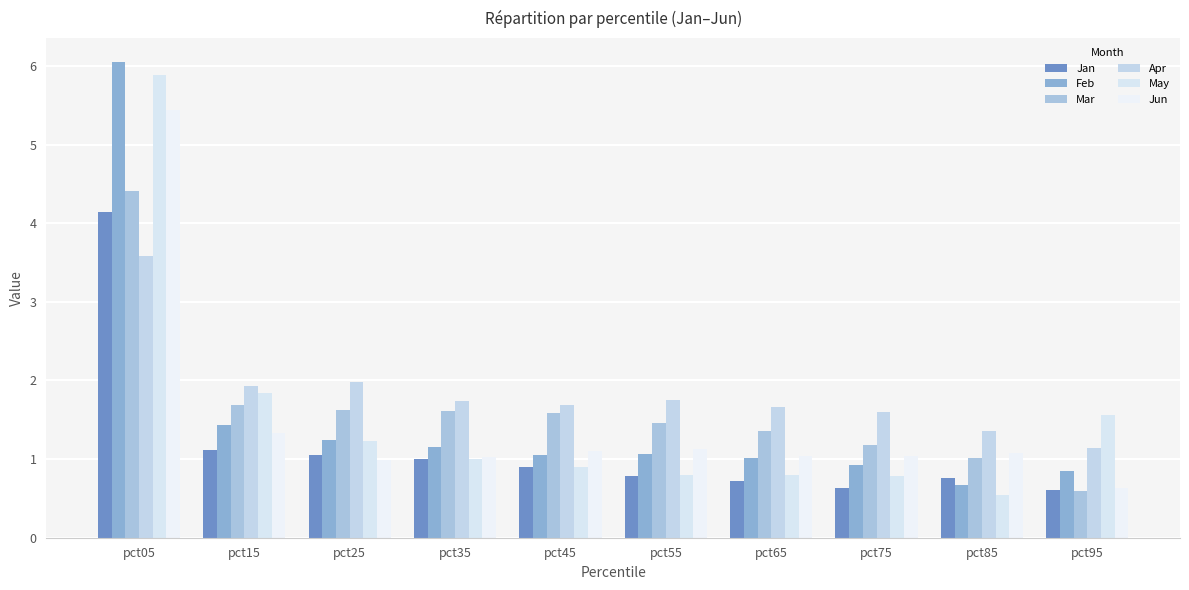

What is the difference between the highest and lowest values at pct45?

0.8